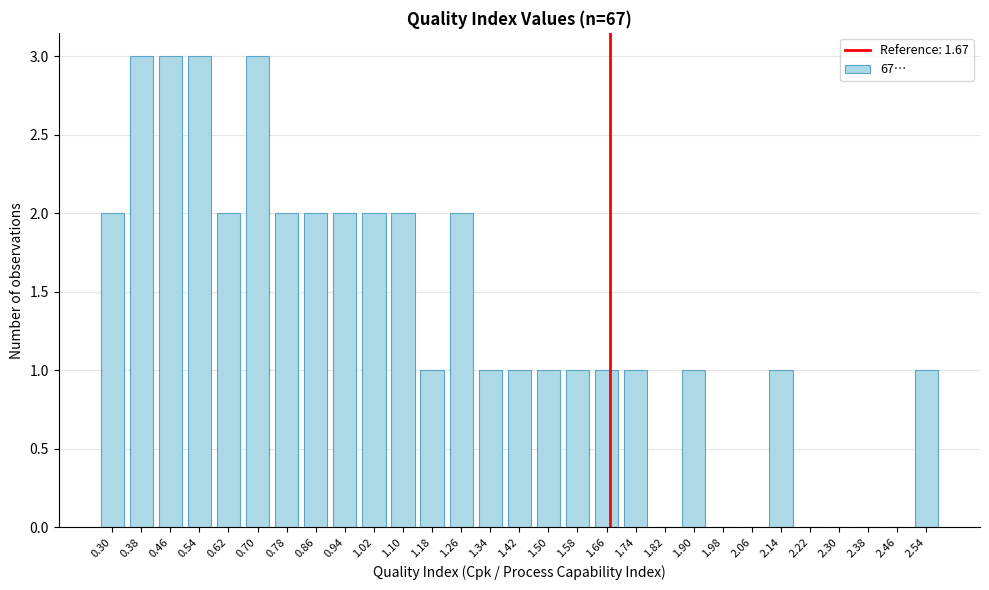

Reading left to right, transcribe all the data shown in this chart.

0.30=2	0.38=3	0.46=3	0.54=3	0.62=2	0.70=3	0.78=2	0.86=2	0.94=2	1.02=2	1.10=2	1.18=1	1.26=2	1.34=1	1.42=1	1.50=1	1.58=1	1.66=1	1.74=1	1.82=0	1.90=1	1.98=0	2.06=0	2.14=1	2.22=0	2.30=0	2.38=0	2.46=0	2.54=1